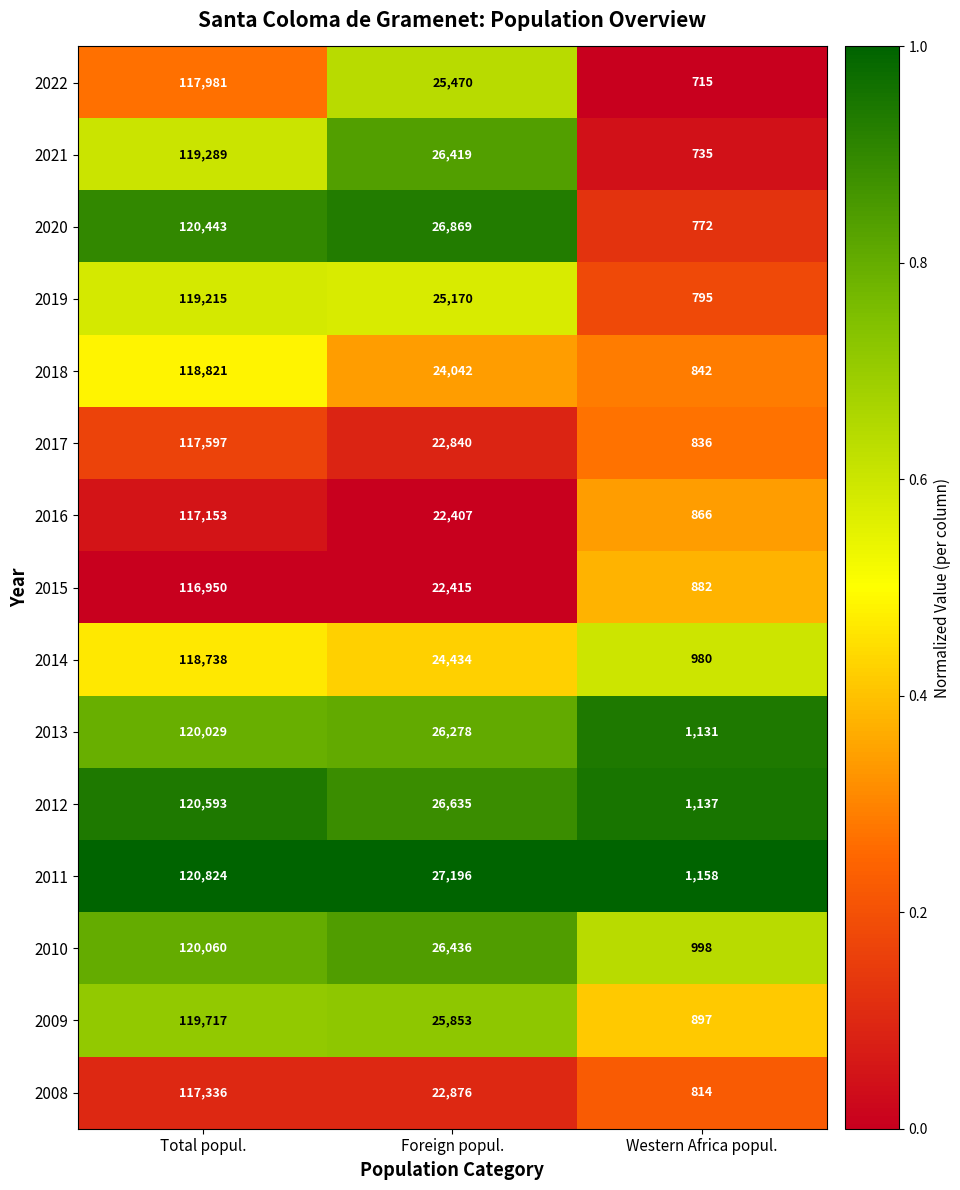

True or false: 2016 has a value of 32442 at Total popul..

False